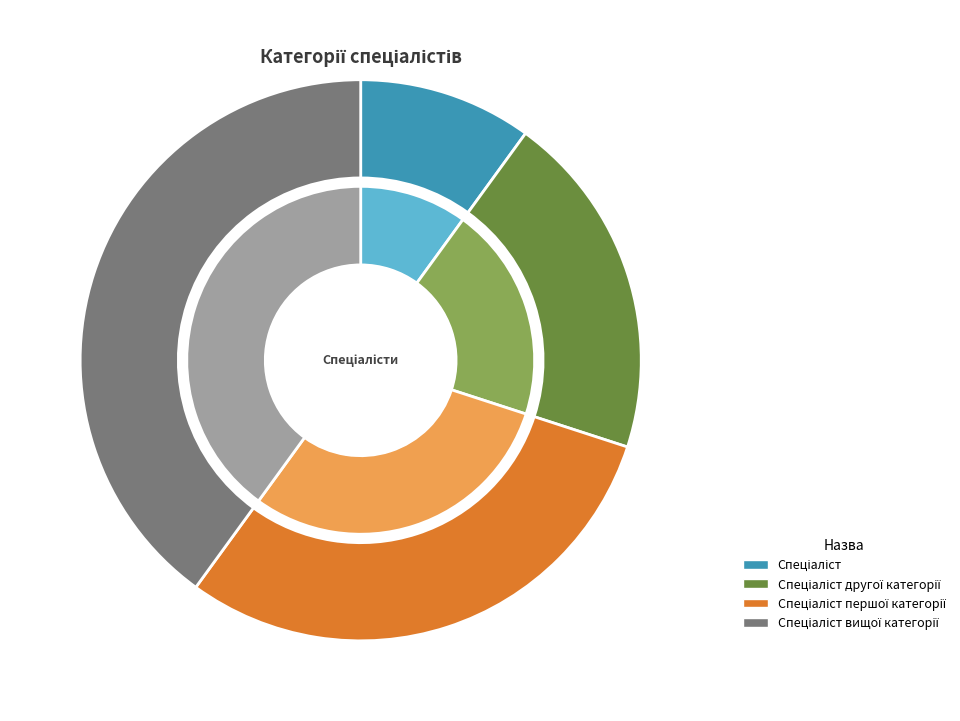

Does Спеціаліст вищої категорії represent more than half of the total?

No